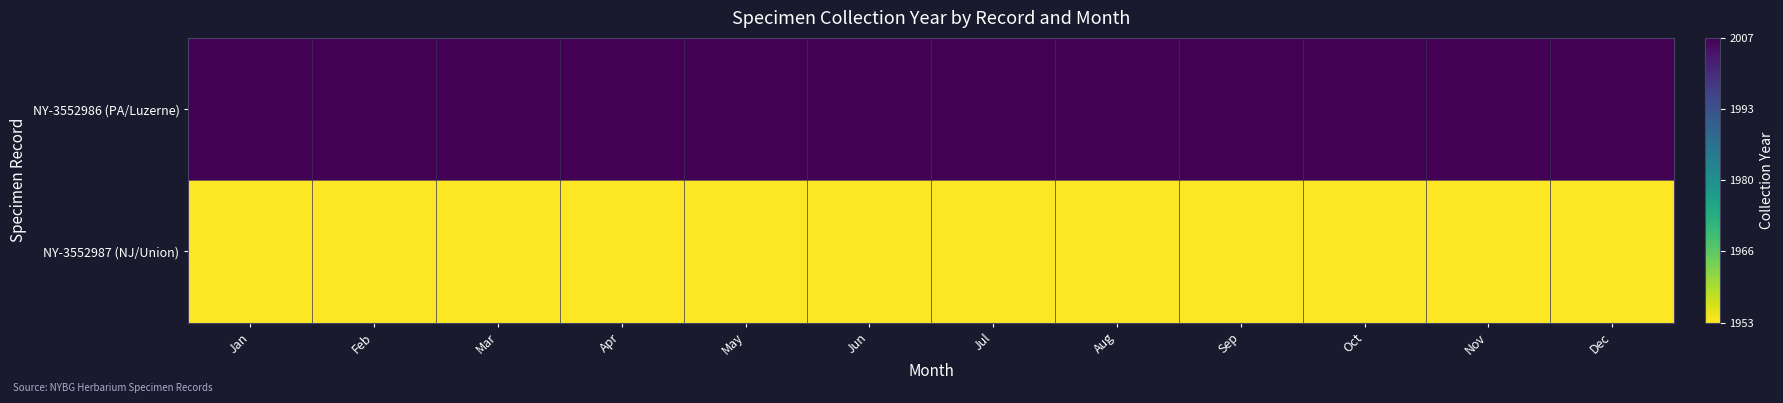

How many data points does each series have?

12